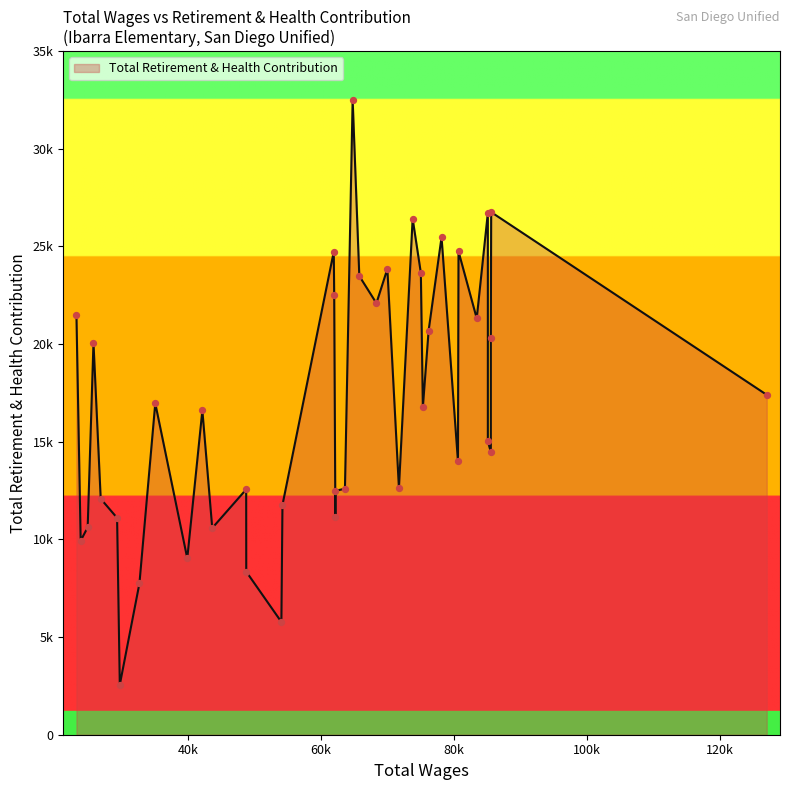

Which has a higher value, 25719 or 48713?

25719